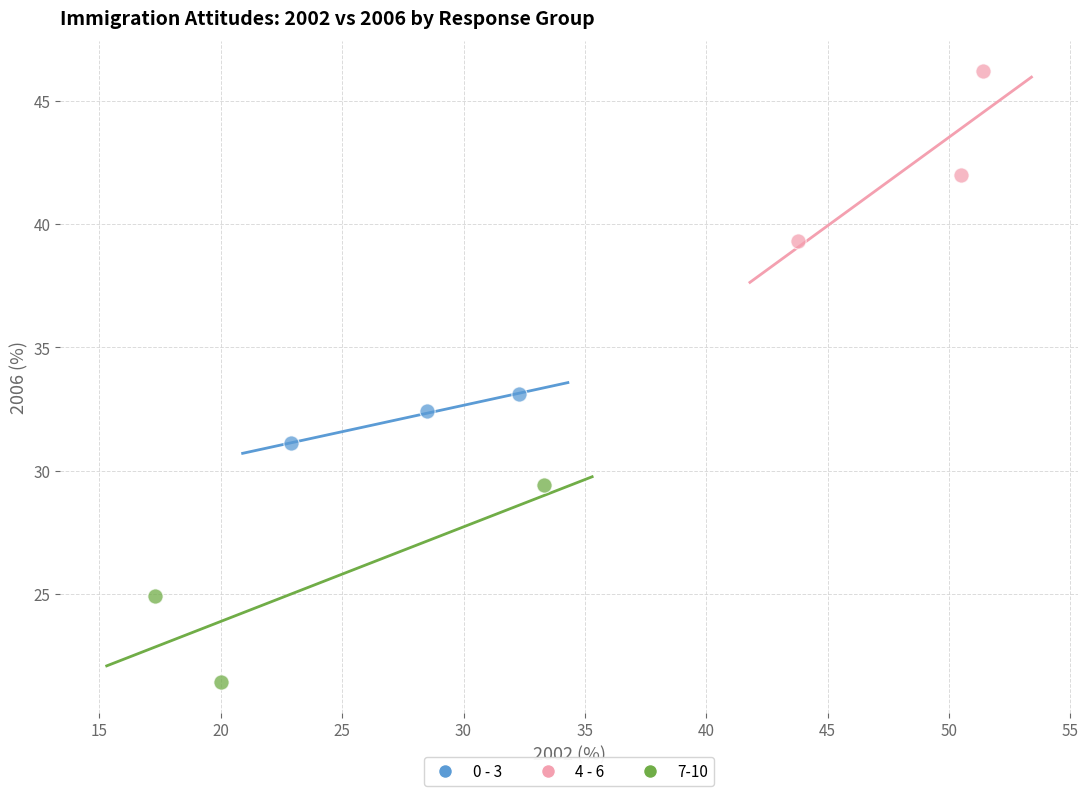

Which series contains the lowest Y value?

7-10